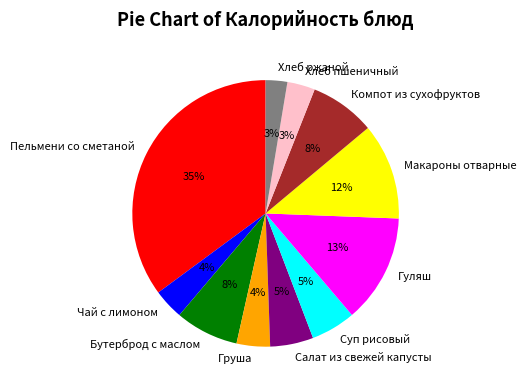

Which has a higher value, Макароны отварные or Суп рисовый?

Макароны отварные